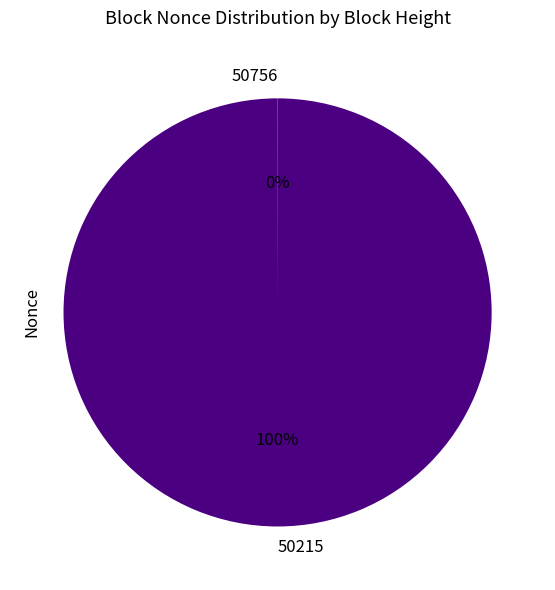

Which slice is the largest?

50215